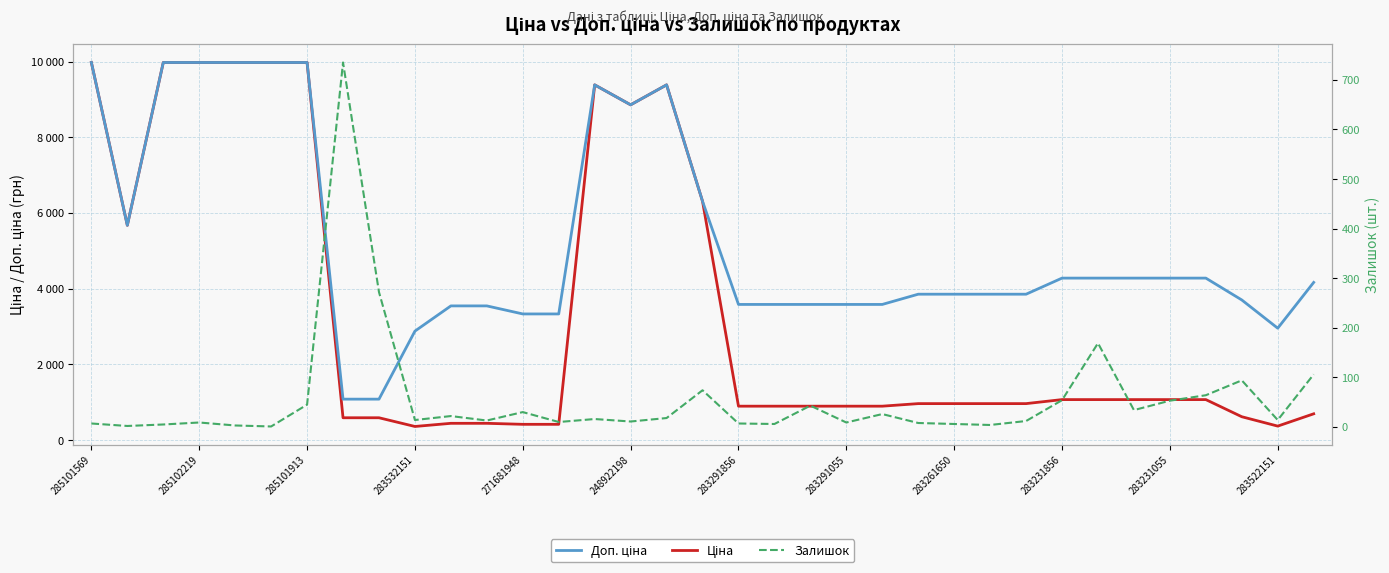

How many times do Ціна and Залишок cross each other?

2